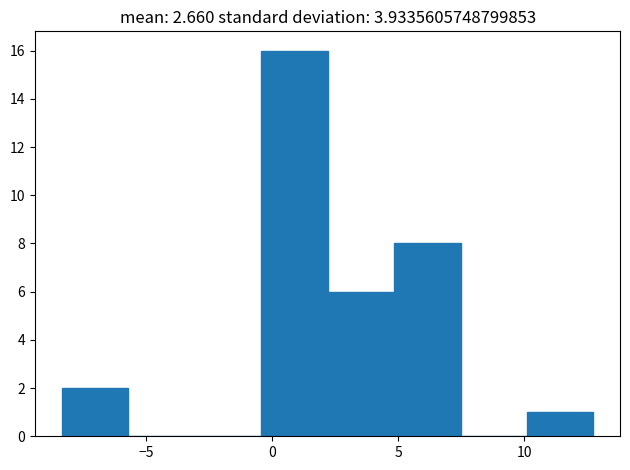

Reading left to right, list every bar in this chart as the range it spans on the x-axis followed by its height. Neither the bar edges nor the heights are printed on the chart, so give them approximately, as read against the axes.

-8.5 to -5.5: 2
-5.5 to -3.0: 0
-3.0 to -0.5: 0
-0.5 to 2.0: 16
2.0 to 5.0: 6
5.0 to 7.5: 8
7.5 to 10.0: 0
10.0 to 12.5: 1